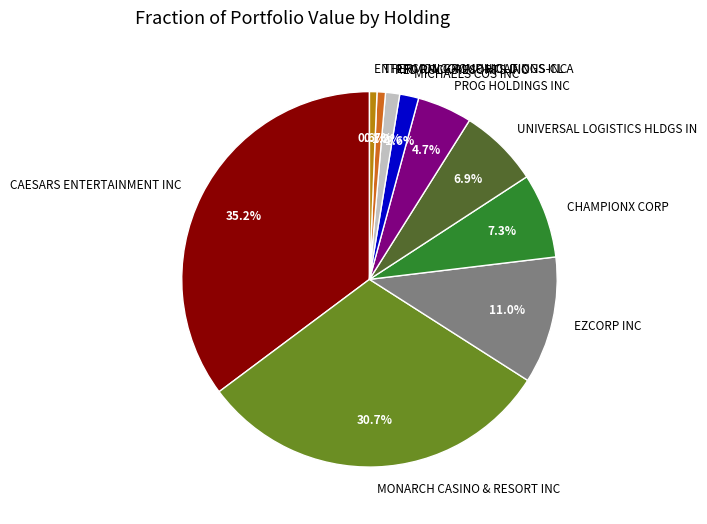

Which has a higher value, CAESARS ENTERTAINMENT INC or CHAMPIONX CORP?

CAESARS ENTERTAINMENT INC